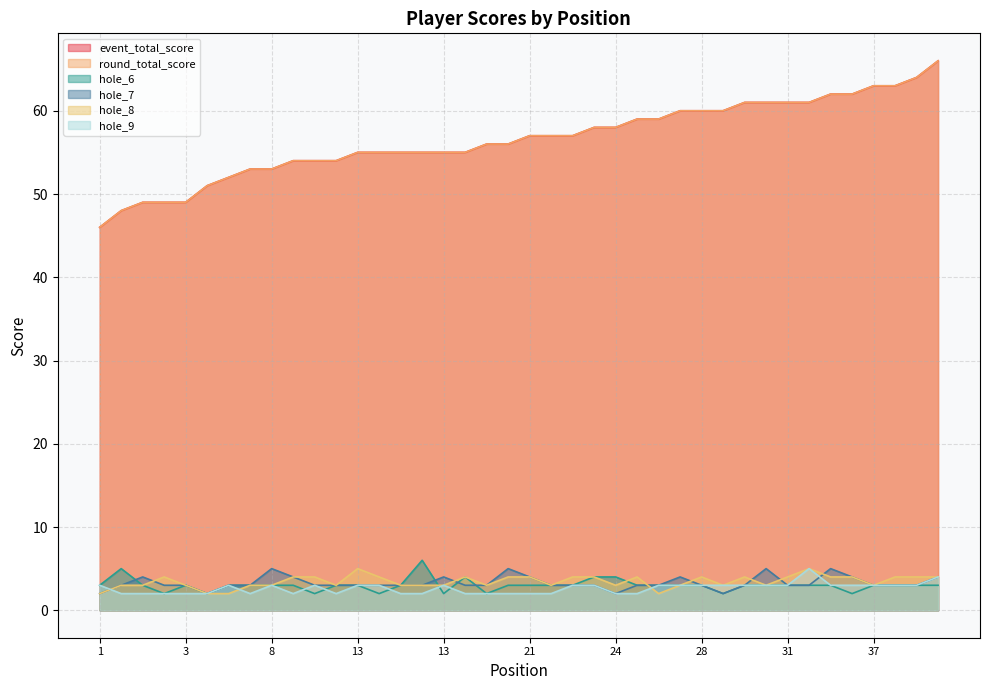

At which category does the chart reach its minimum across all series?

3